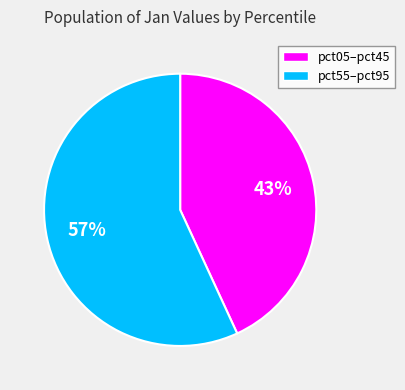

To the nearest percent, what is the difference between the largest and smallest slice percentages?

14%